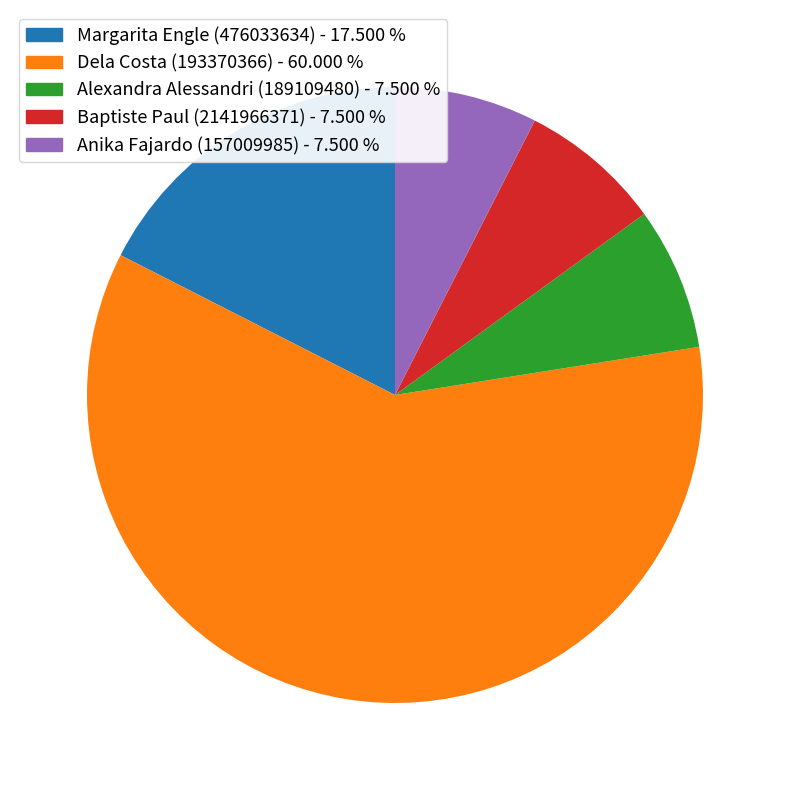

Approximately how many times larger is the value at Anika Fajardo (157009985) compared to Alexandra Alessandri (189109480)?

1.0